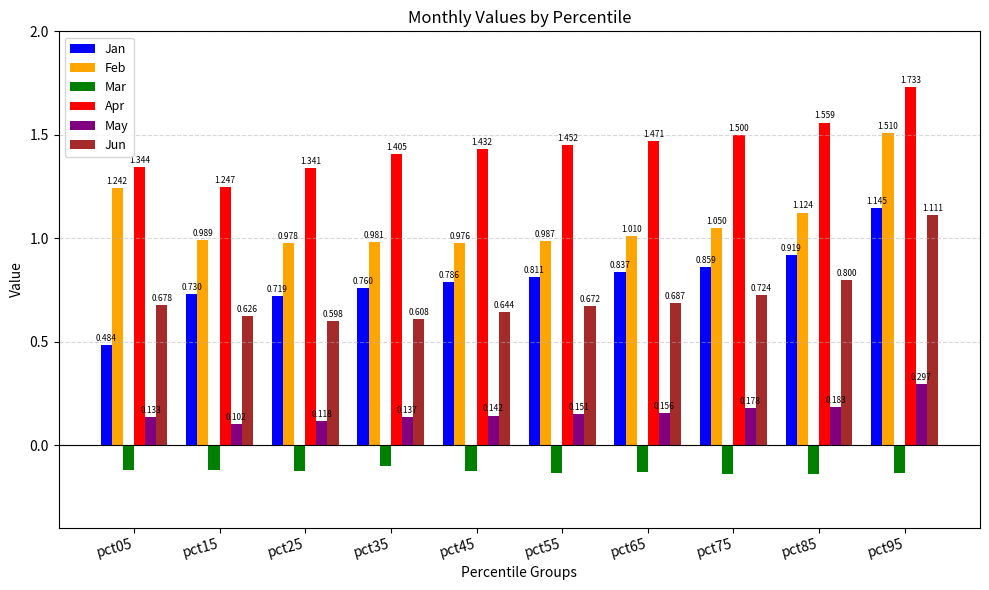

Between pct15 and pct25, which series saw the biggest shift?

Apr